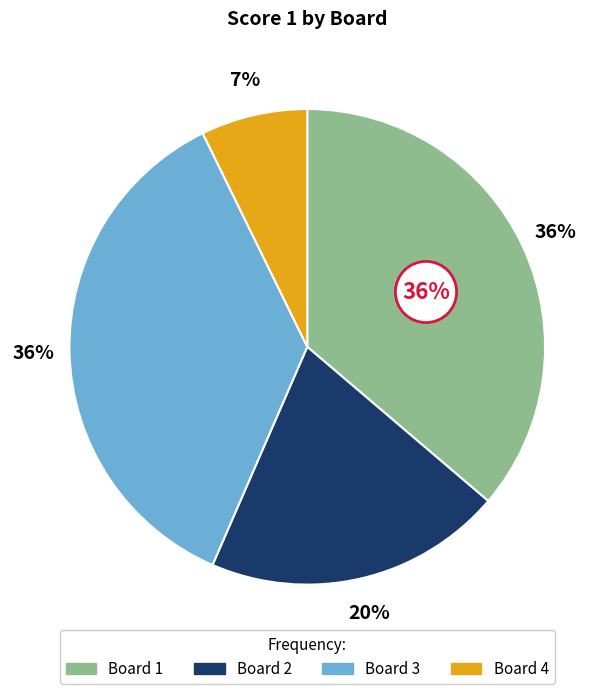

Is the sum of 3 and 2 greater than half?

Yes